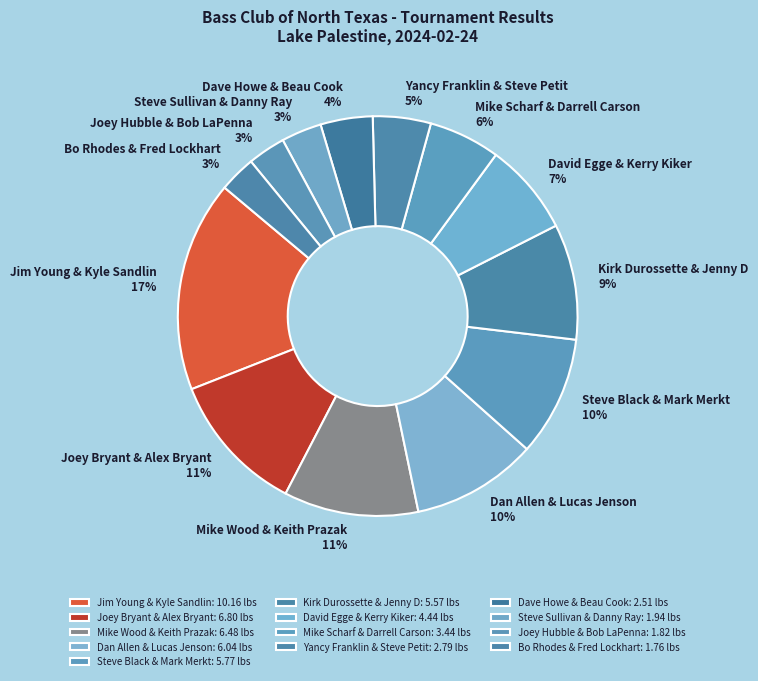

Which category has the smallest portion of the pie?

Bo Rhodes & Fred Lockhart